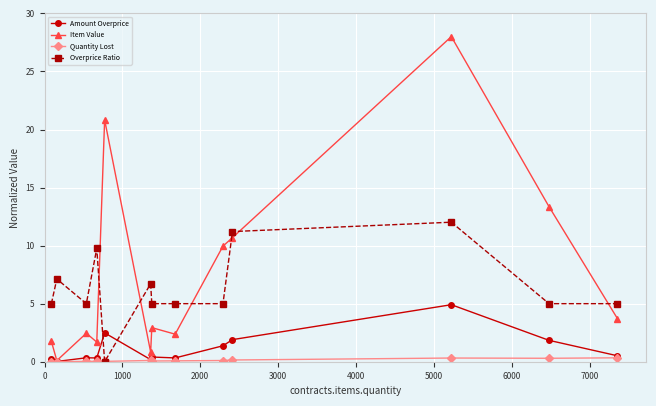

What is the highest value of the Overprice Ratio series?

12.0